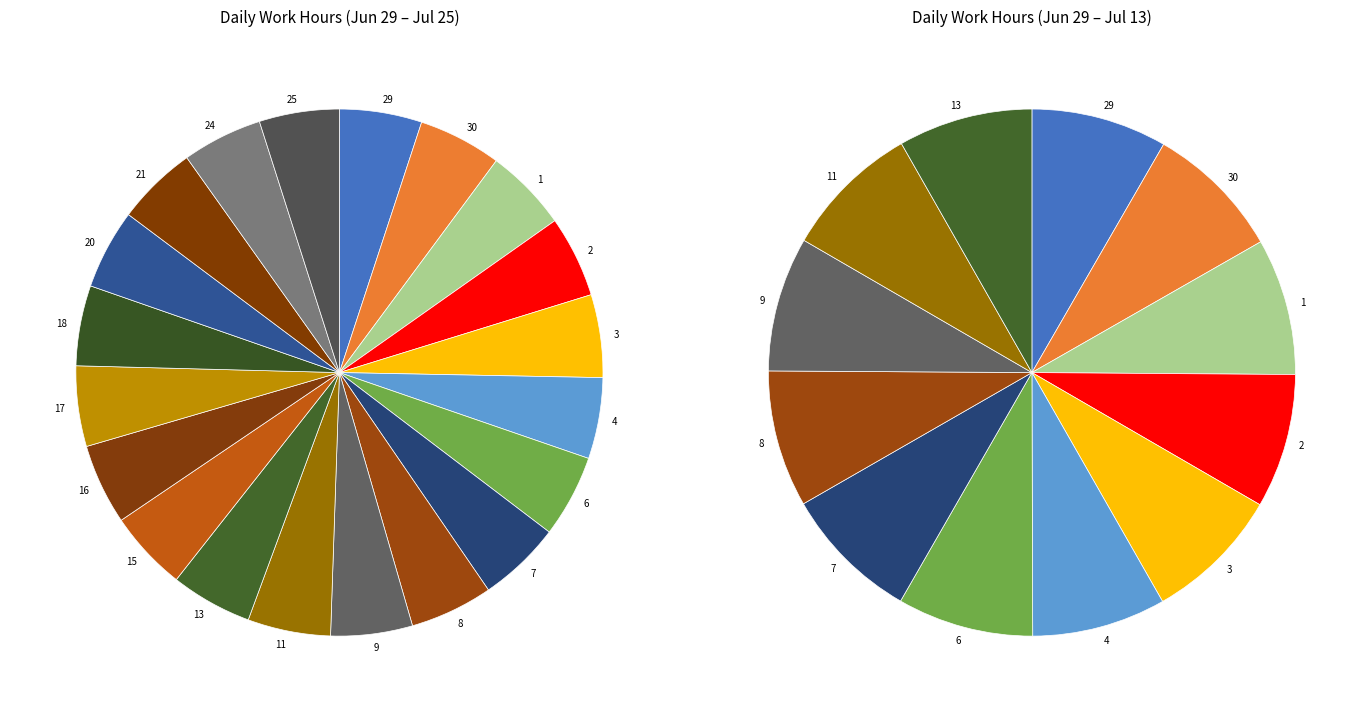

How many slices are in this pie chart?

20